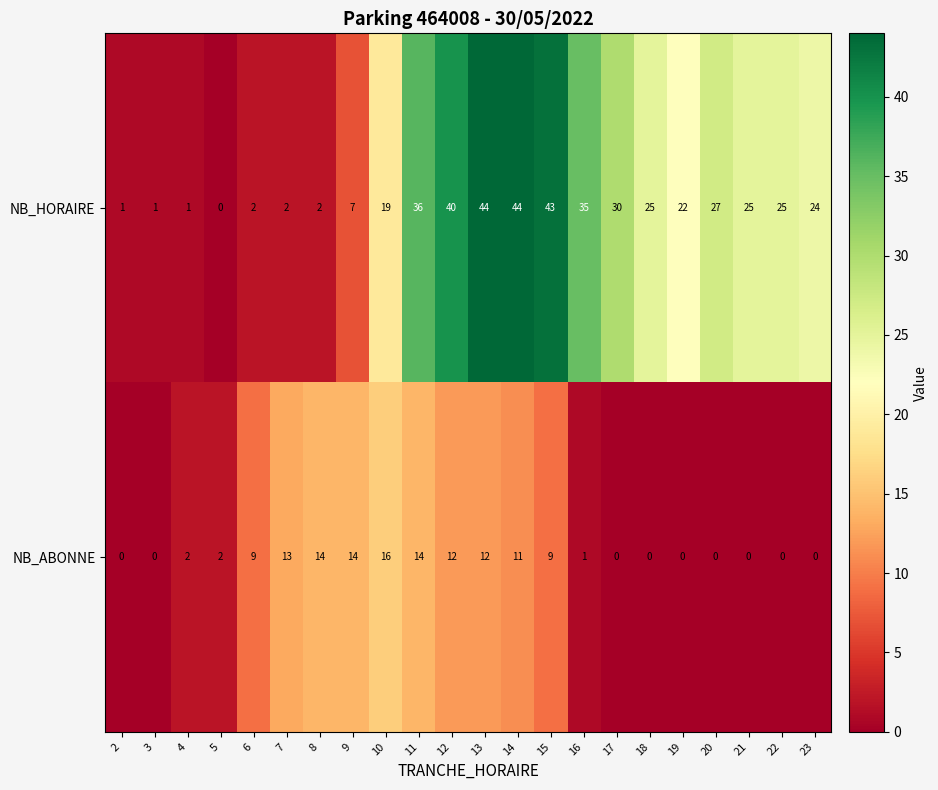

At 13, list the series in order from largest to smallest.

NB_HORAIRE, NB_ABONNE